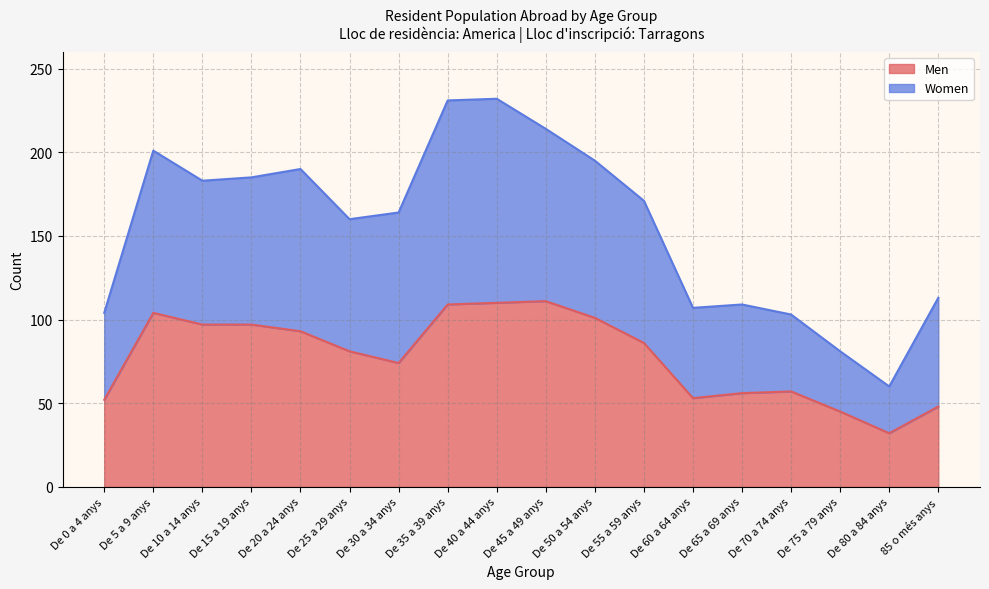

Which has a higher value, De 60 a 64 anys or De 35 a 39 anys?

De 35 a 39 anys